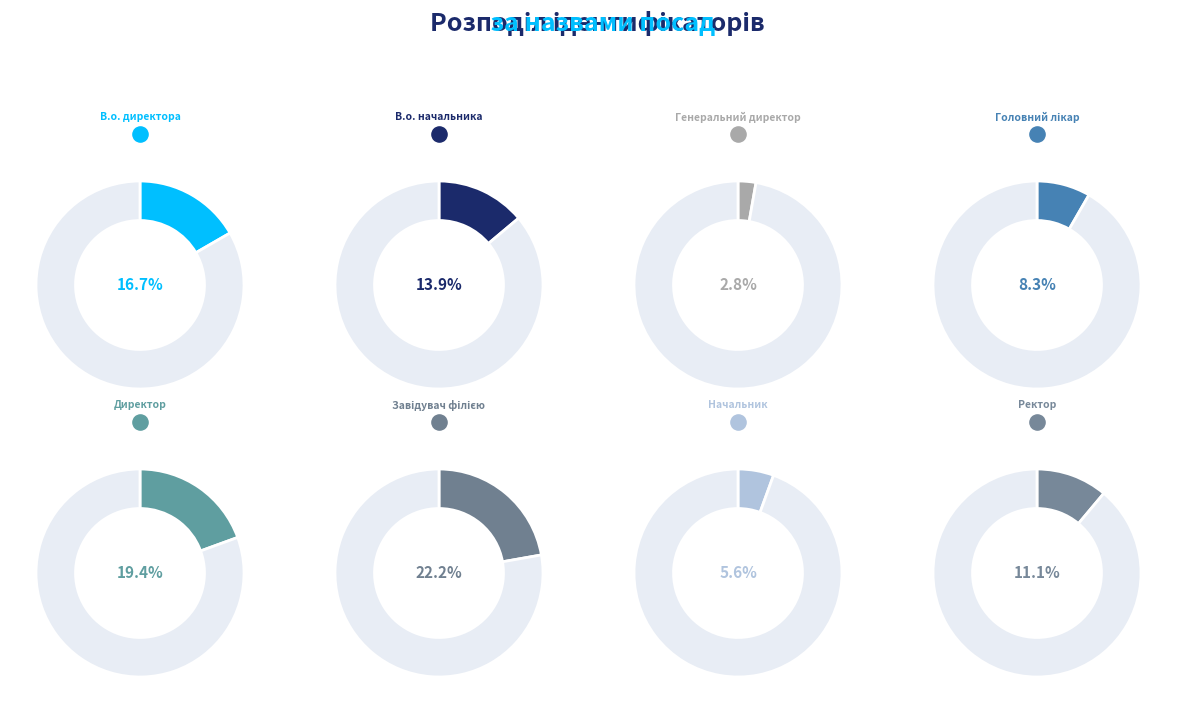

To the nearest percent, what percentage of the pie is В.о. директора?

17%